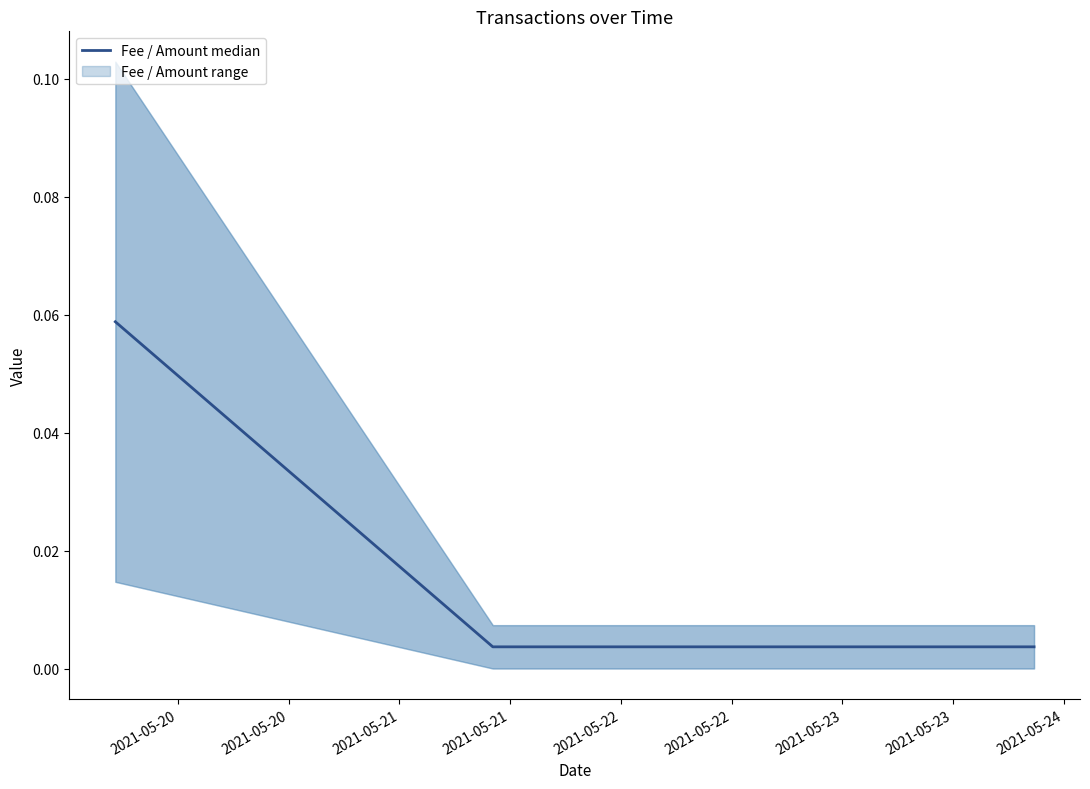

What is the difference between the values at 2021-05-20 and 2021-05-20?

0.1